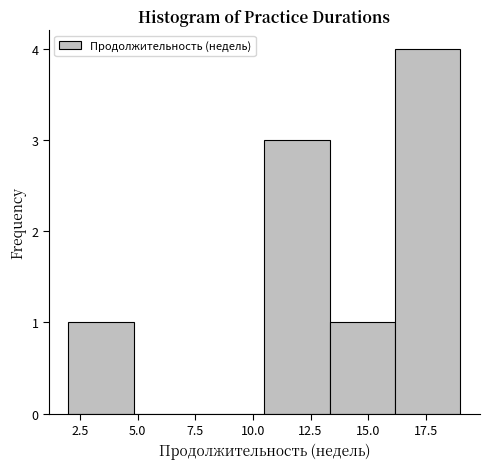

Reading left to right, transcribe this chart: for each bar, give the range it covers on the x-axis and its height. Neither the bar edges nor the heights are printed on the chart, so give them approximately, as read against the axes.

2.0 to 5.0: 1
5.0 to 7.5: 0
7.5 to 10.5: 0
10.5 to 13.5: 3
13.5 to 16.0: 1
16.0 to 19.0: 4